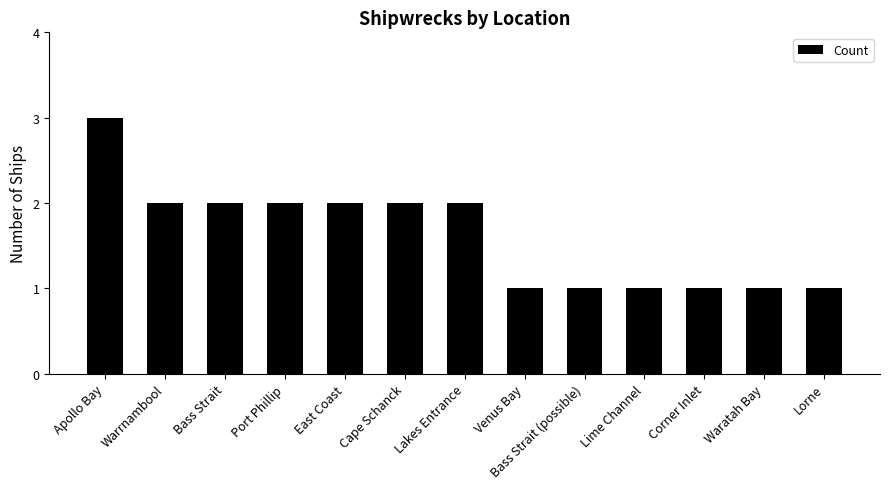

Is it true that the value at Cape Schanck is 3?

False